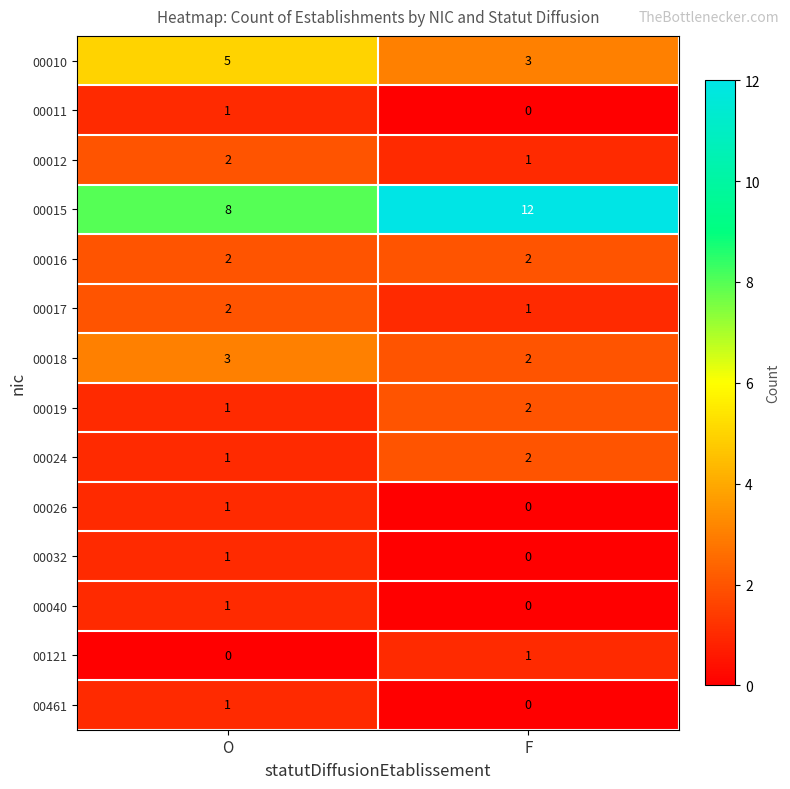

What is the sum of the 00015 values at O and F?

20